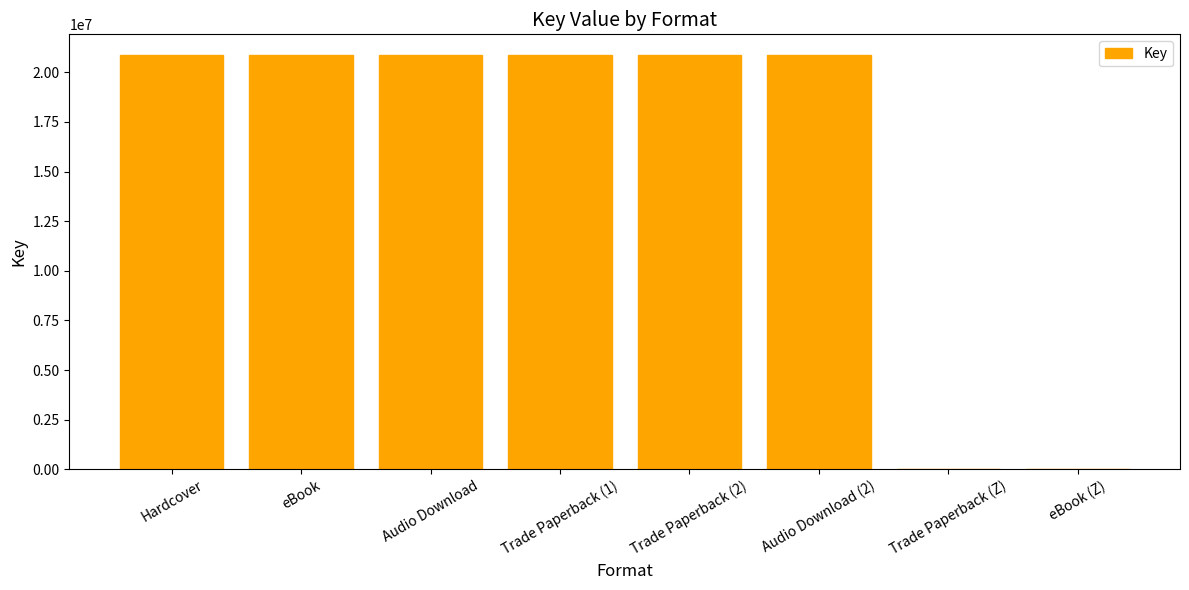

What is the sum of the values at eBook (Z) and Audio Download?

20875740